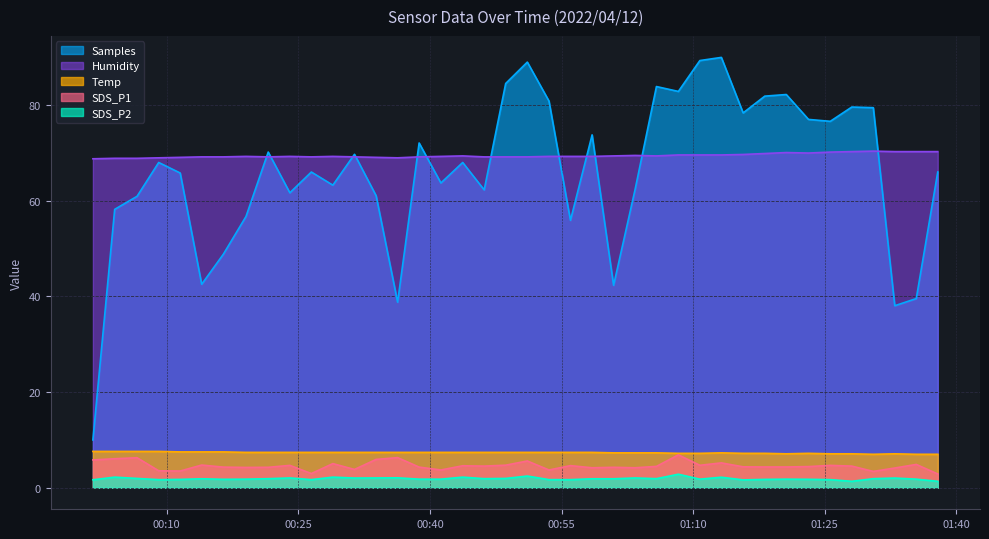

Which category has the lowest value across all series?

2022/04/12 01:28:05